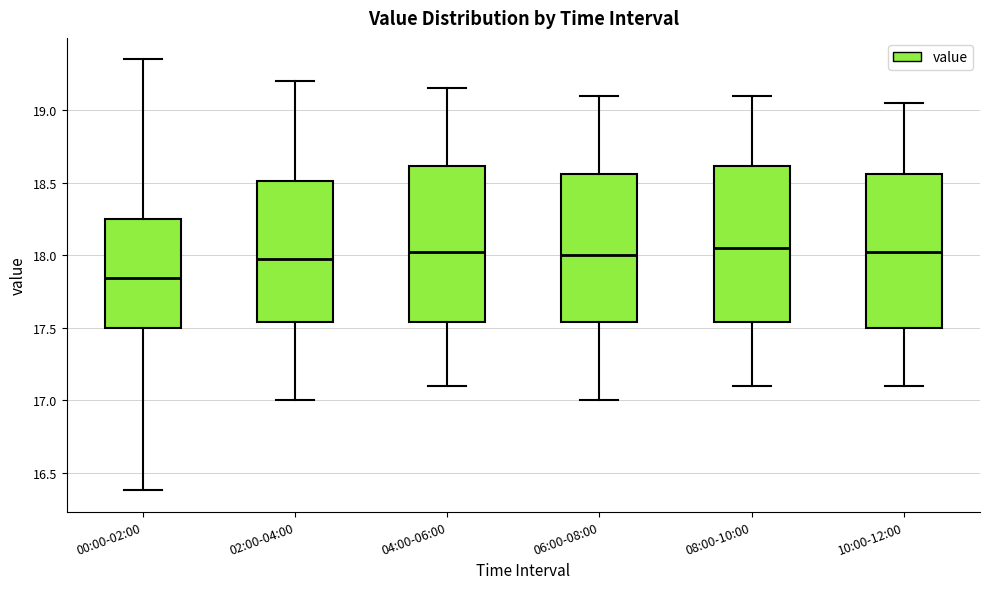

Where does the upper whisker of the box for 06:00-08:00 end on the y-axis? The values are not printed on the chart, so give them approximately, as read against the axis.

19.10